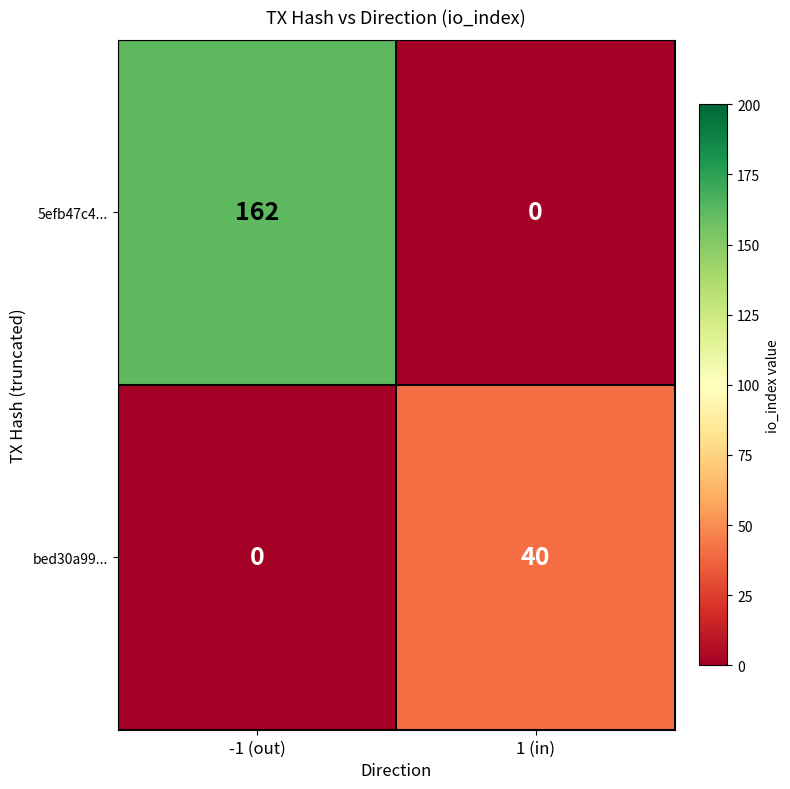

What is the total value across all series at 1 (in)?

40